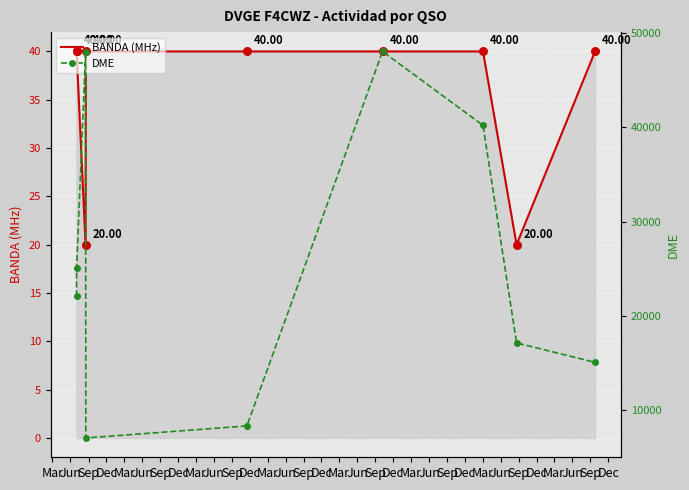

Which series has the largest total across all categories?

DME